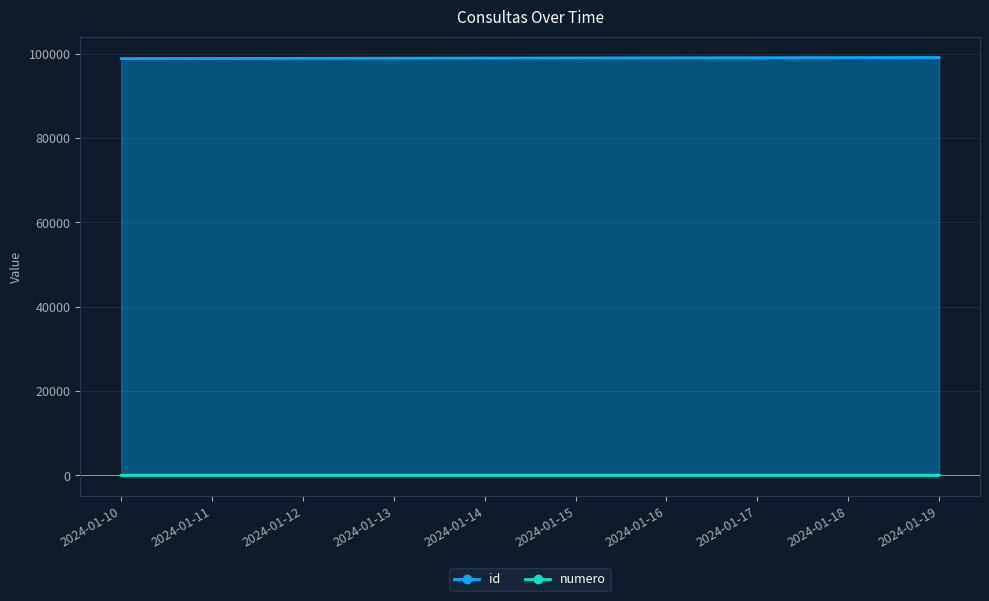

What is the sum of all numero values?

10